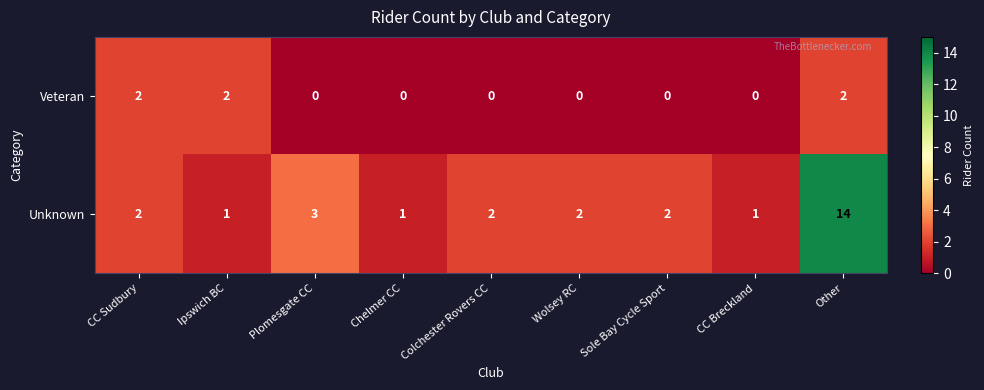

What is the average value of the Unknown series?

3